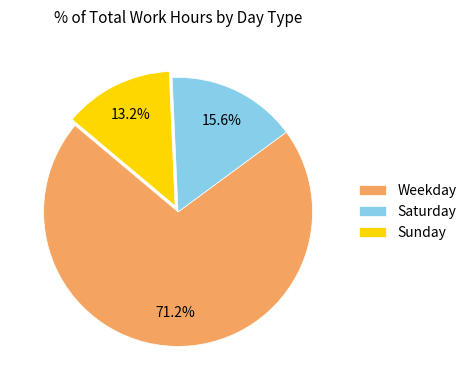

Which slice is the largest?

Weekday